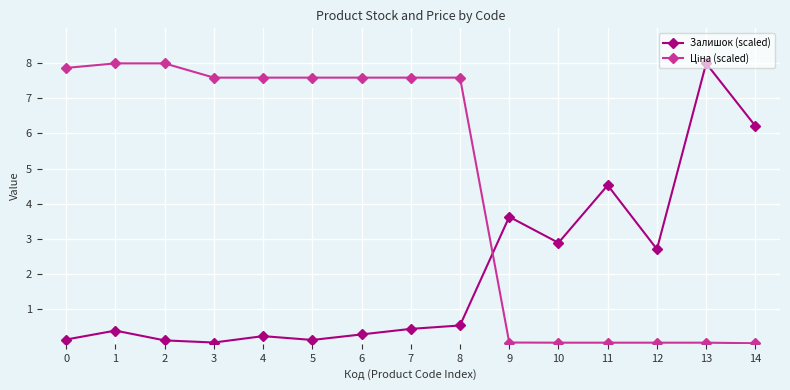

The value of Залишок (scaled) at 13 is 12.5. True or false?

False